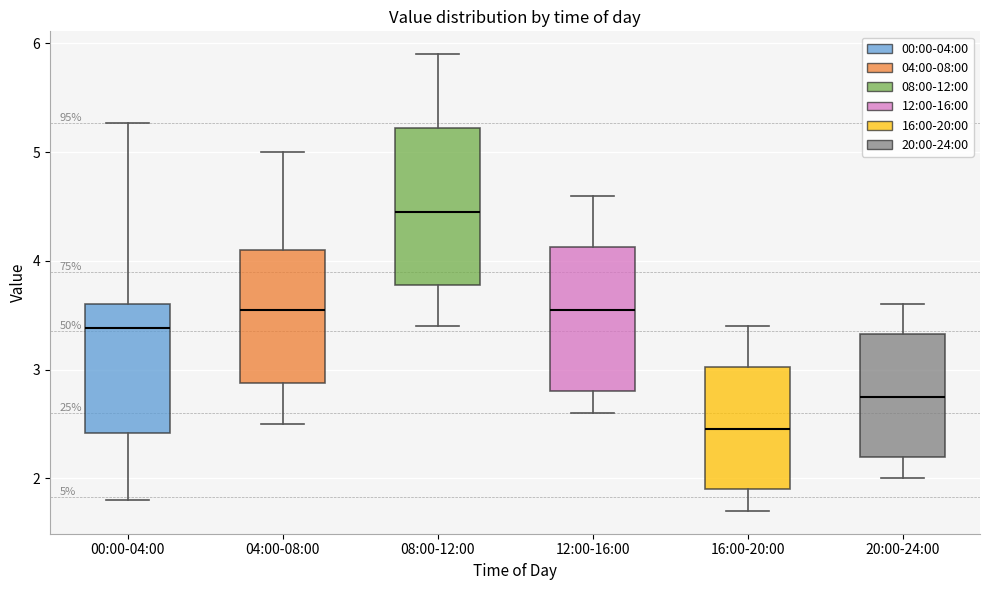

Comparing the boxes themselves (not the whiskers), which one is the tallest?

08:00-12:00